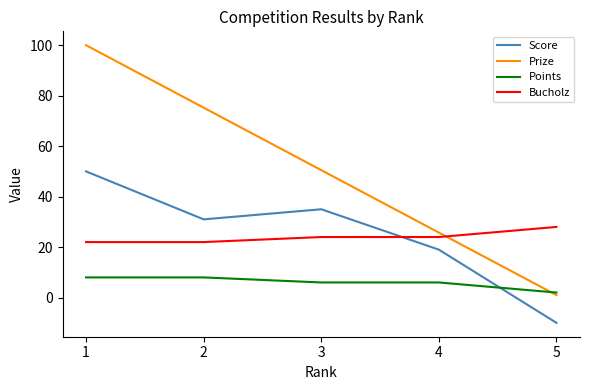

Where is Prize nearest to the value 50?

3